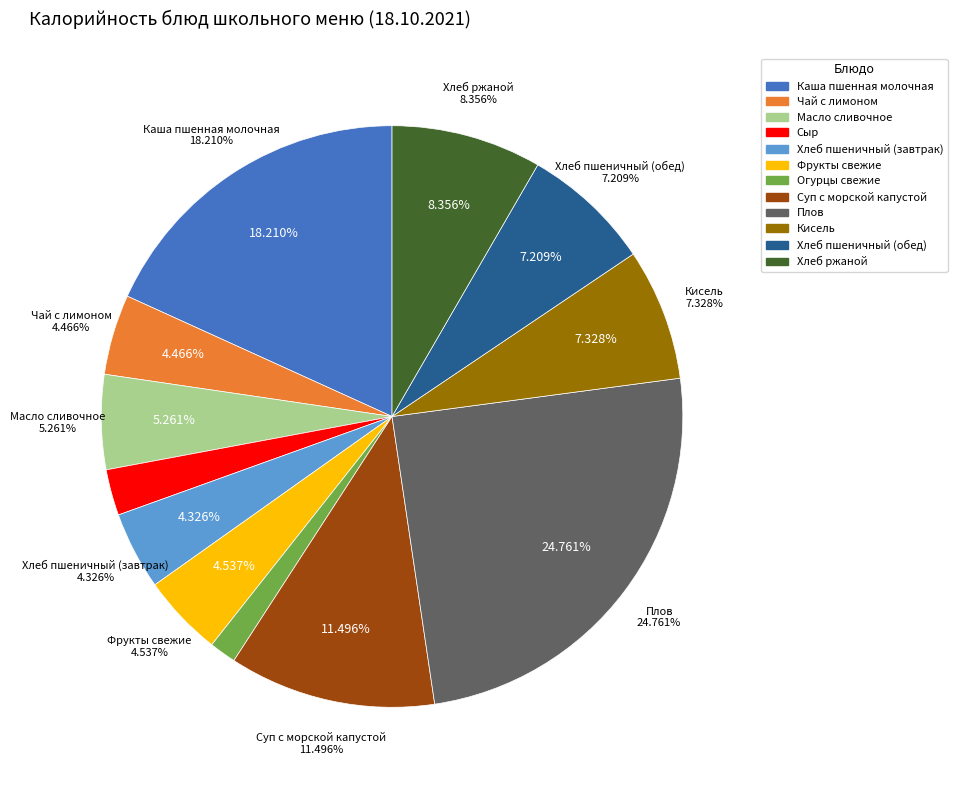

Which slice is the smallest?

Огурцы свежие